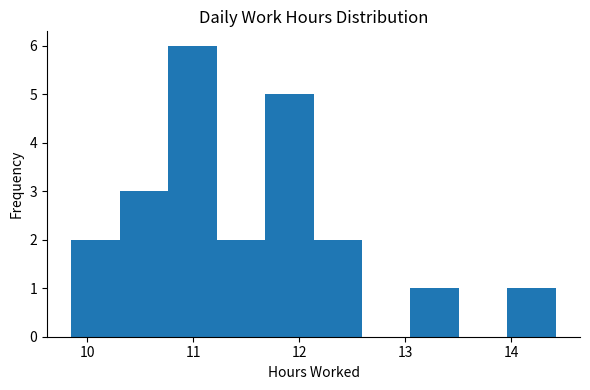

Which range on the x-axis has the tallest bar?

10.8 to 11.2